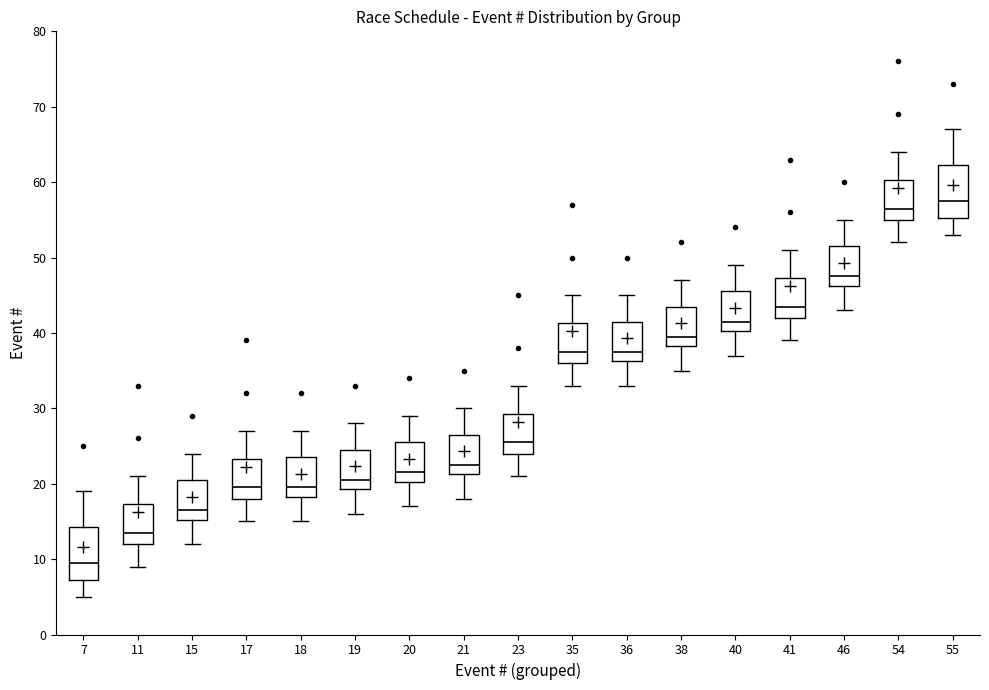

Reading left to right, read every box against the y-axis: the position of its median line, the range the box covers, and the ends of its whiskers. The values are not printed on the chart, so give them approximately, as read against the axis.

7: median 10, box 7 to 14, whiskers 5 to 19
11: median 14, box 12 to 17, whiskers 9 to 21
15: median 17, box 15 to 21, whiskers 12 to 24
17: median 20, box 18 to 23, whiskers 15 to 27
18: median 20, box 18 to 24, whiskers 15 to 27
19: median 21, box 19 to 25, whiskers 16 to 28
20: median 22, box 20 to 26, whiskers 17 to 29
21: median 23, box 21 to 27, whiskers 18 to 30
23: median 26, box 24 to 29, whiskers 21 to 33
35: median 38, box 36 to 41, whiskers 33 to 45
36: median 38, box 36 to 42, whiskers 33 to 45
38: median 40, box 38 to 44, whiskers 35 to 47
40: median 42, box 40 to 46, whiskers 37 to 49
41: median 44, box 42 to 47, whiskers 39 to 51
46: median 48, box 46 to 52, whiskers 43 to 55
54: median 57, box 55 to 60, whiskers 52 to 64
55: median 58, box 55 to 62, whiskers 53 to 67